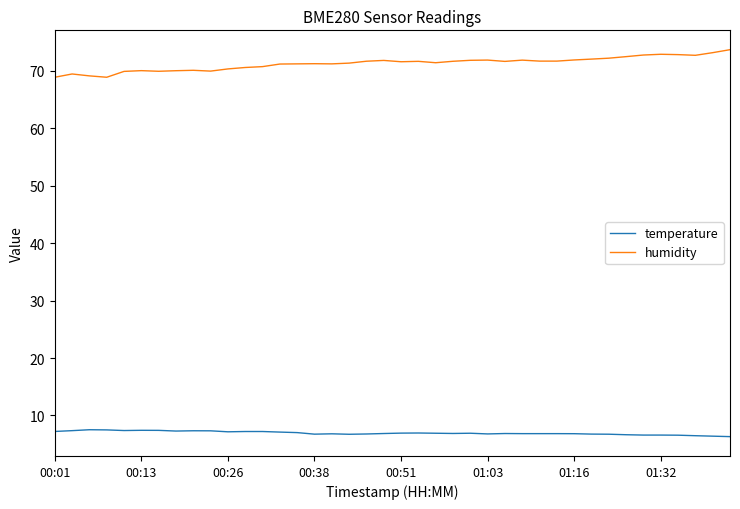

Rank the series by their average value, from lowest to highest.

temperature, humidity